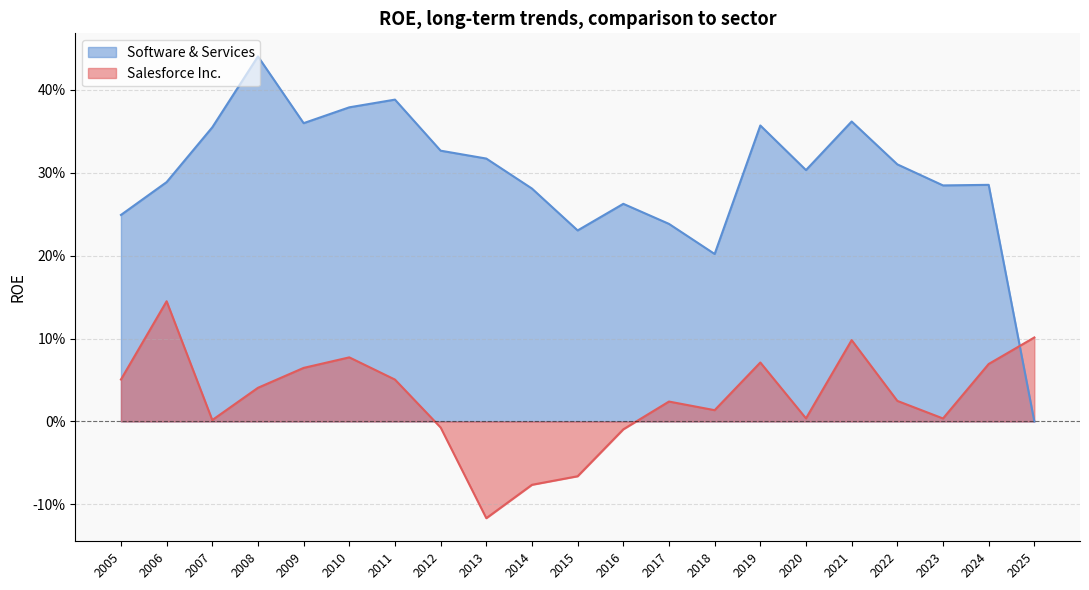

Does the chart have visible grid lines?

Yes